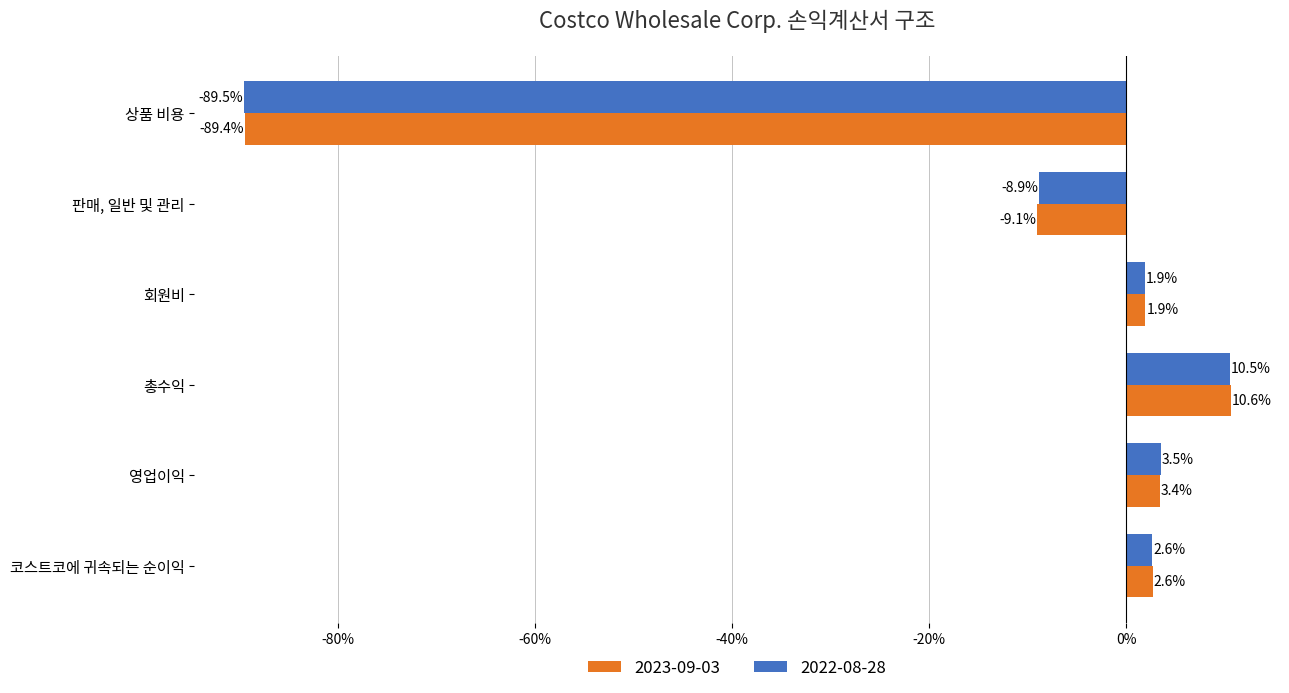

What are all the series names shown in the legend?

2023-09-03, 2022-08-28